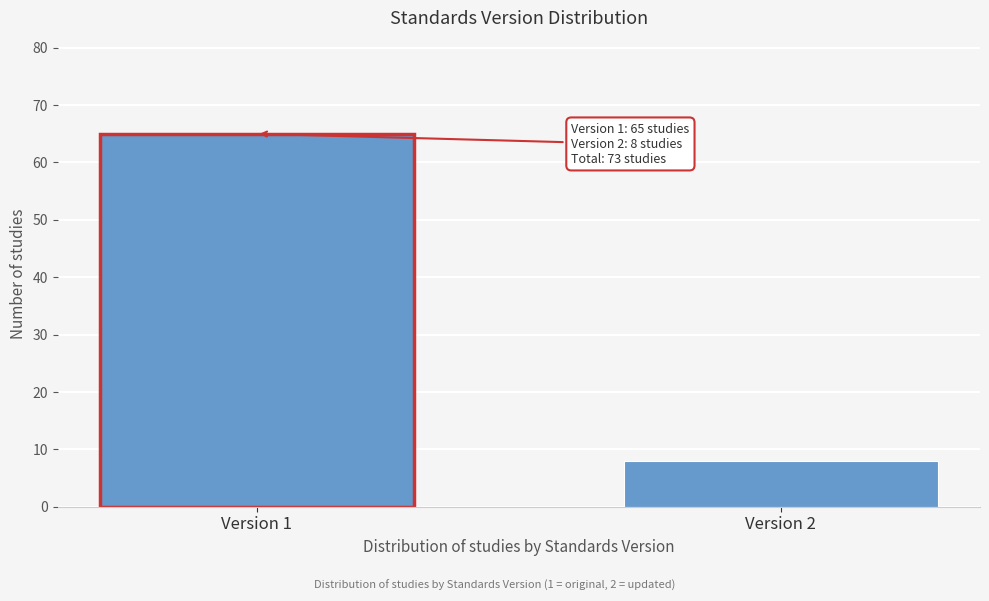

Reading left to right, extract all data points from this chart.

Version 1=65	Version 2=8